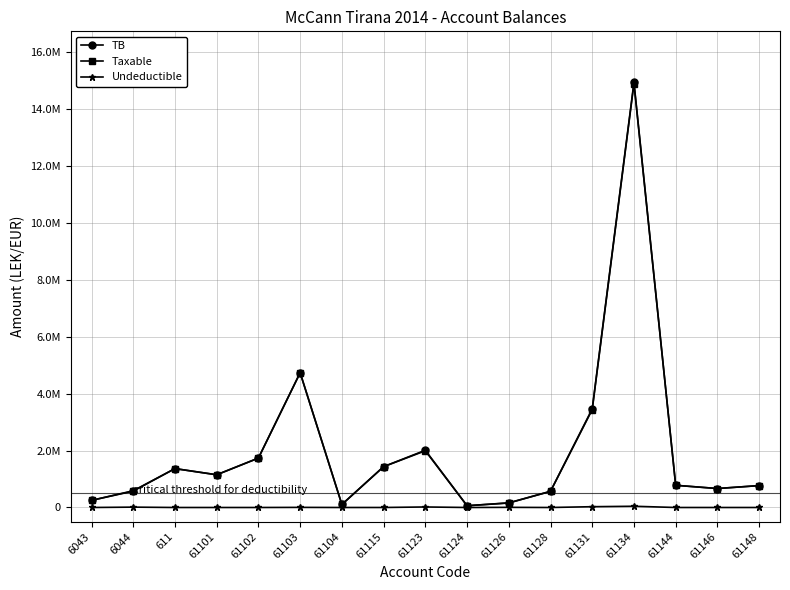

What are all the series names shown in the legend?

TB, Taxable, Undeductible